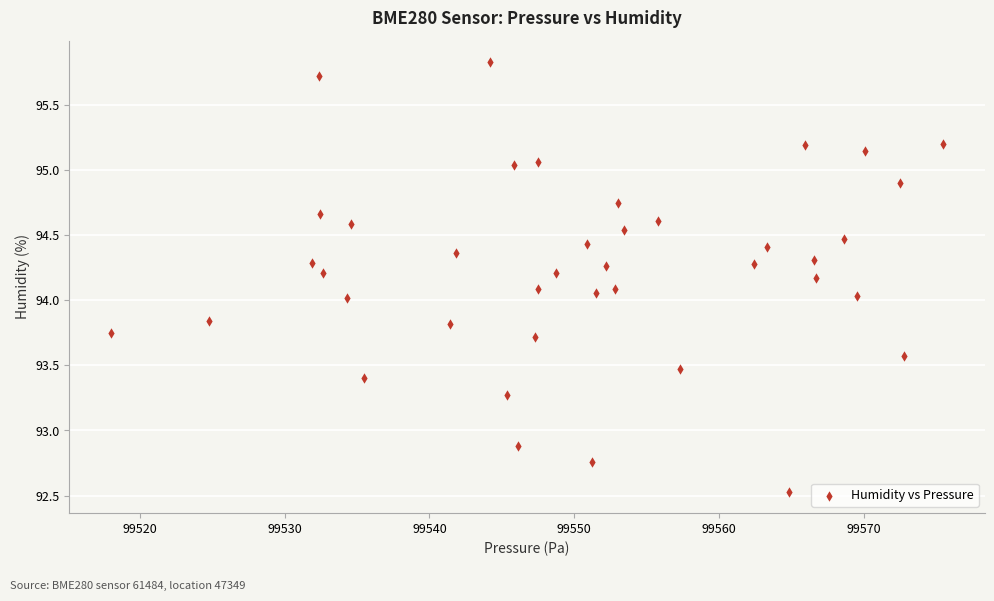

What is the range of Y values (max minus min)?

3.3